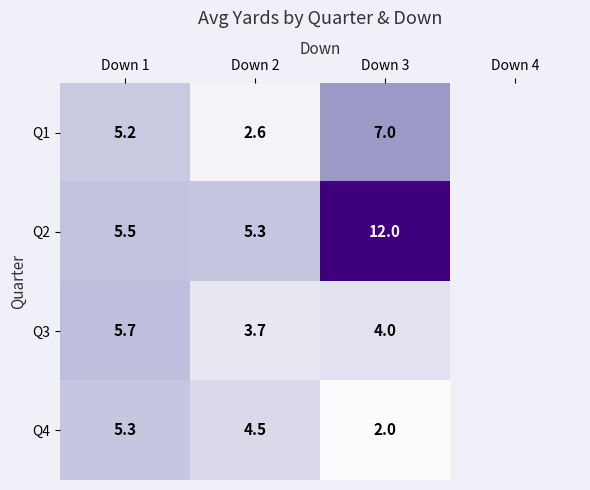

What is the spread (max minus min) of values at Down 3?

10.0